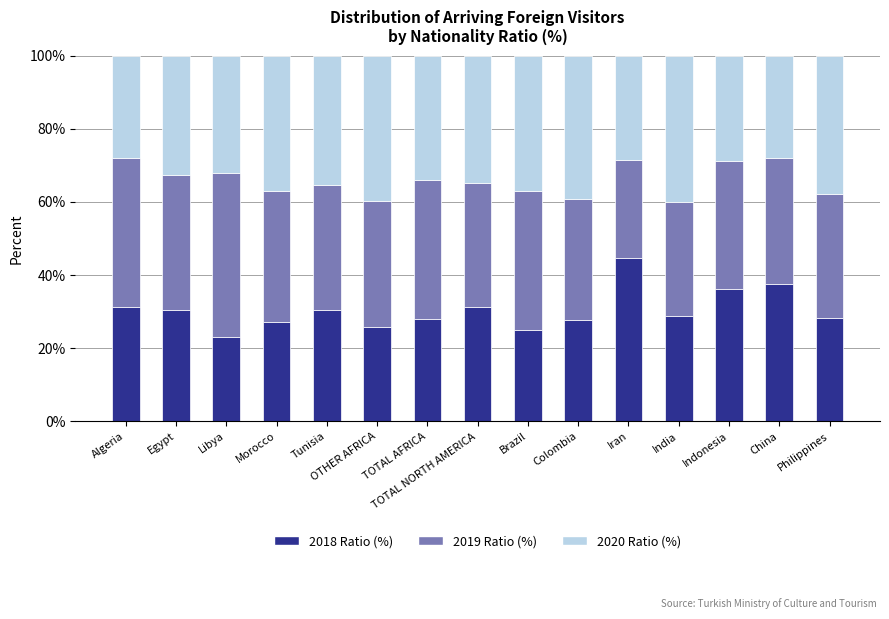

What is the sum of all 2018 Ratio (%) values?

456.0